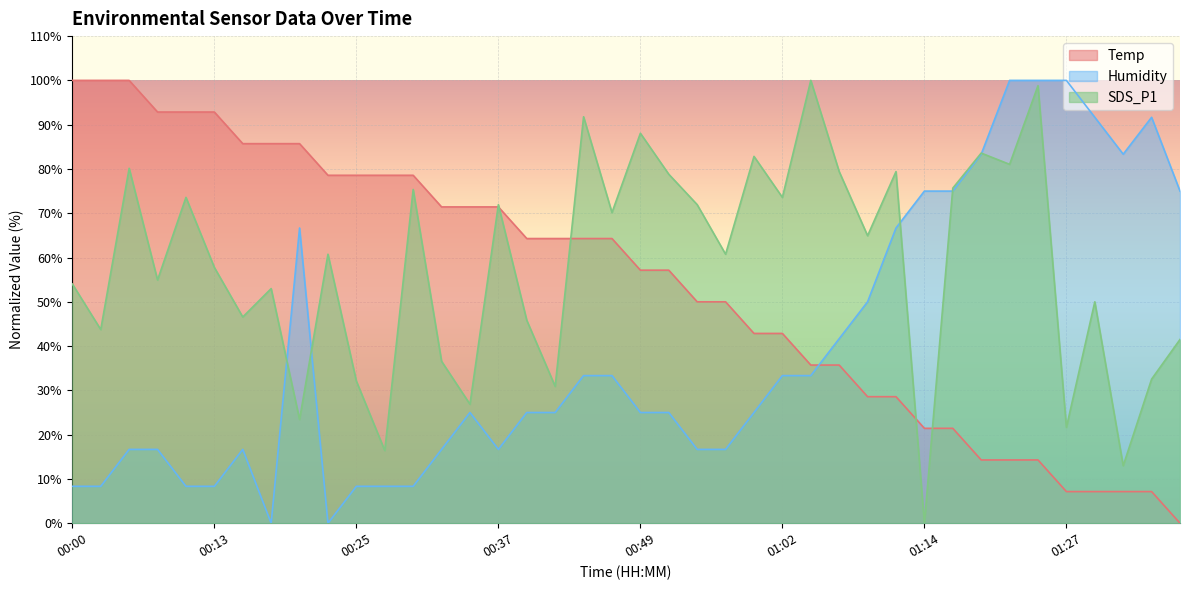

How many series are shown in this chart?

3